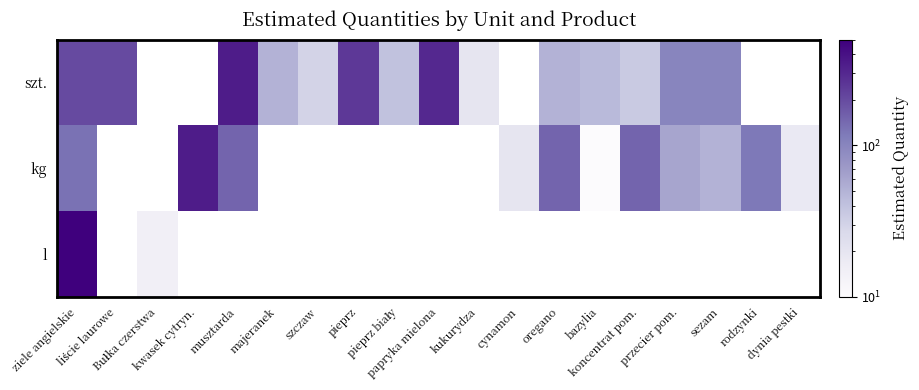

The kg series shows 350.0 at kwasek cytryn.. True or false?

True